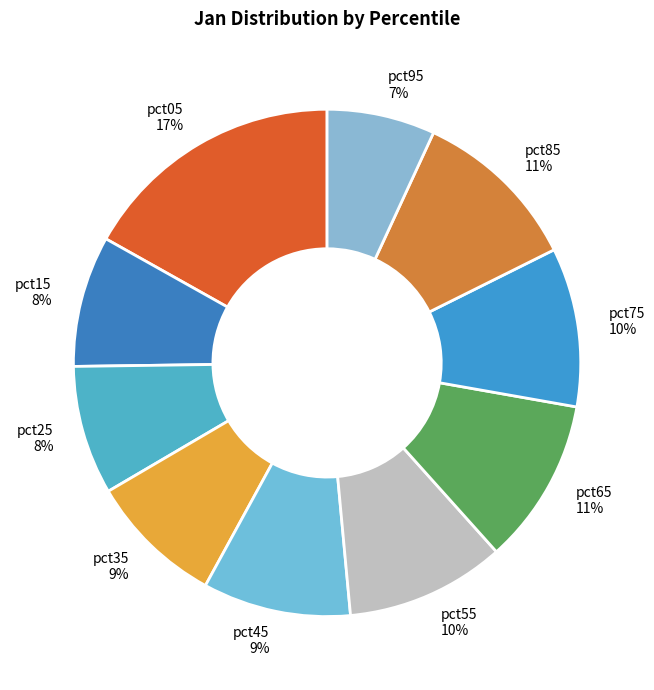

Which slice is the smallest?

pct95